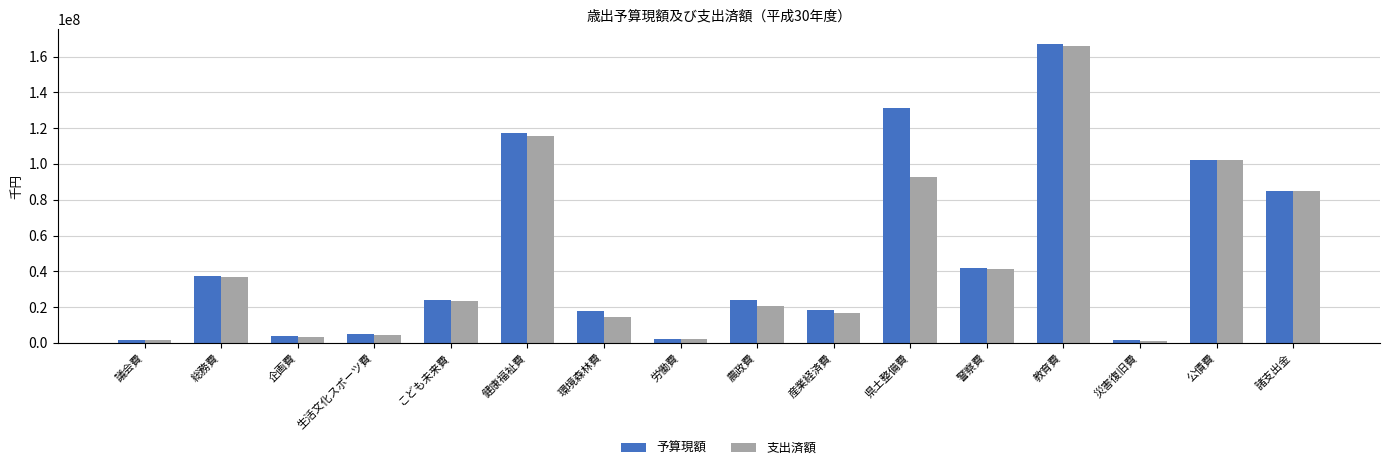

Is the value of 支出済額 at 災害復旧費 greater than the value of 予算現額 at 教育費?

No